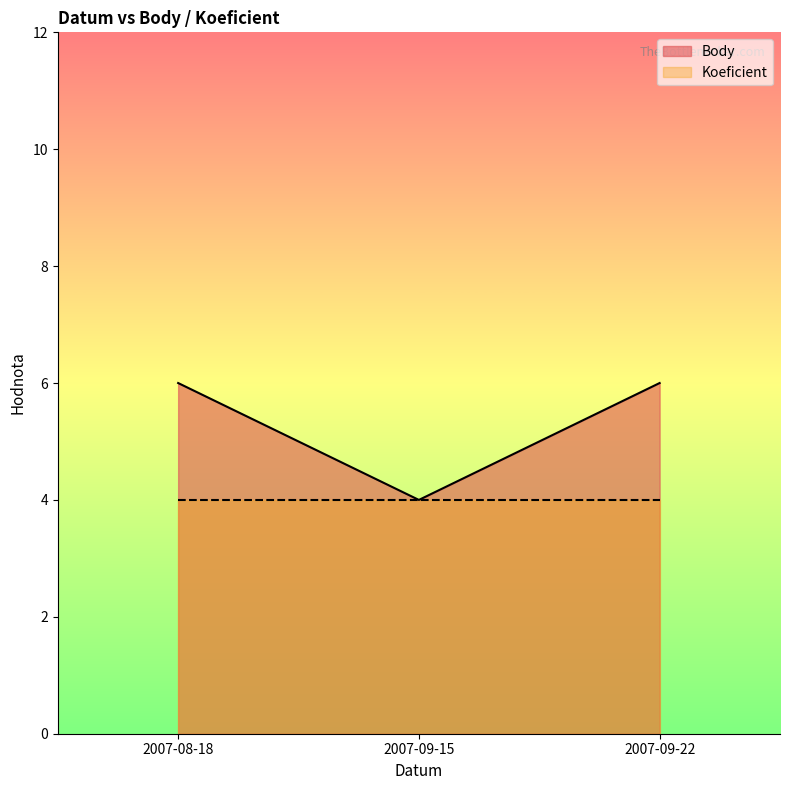

What value does the data have at 2007-09-22?

6